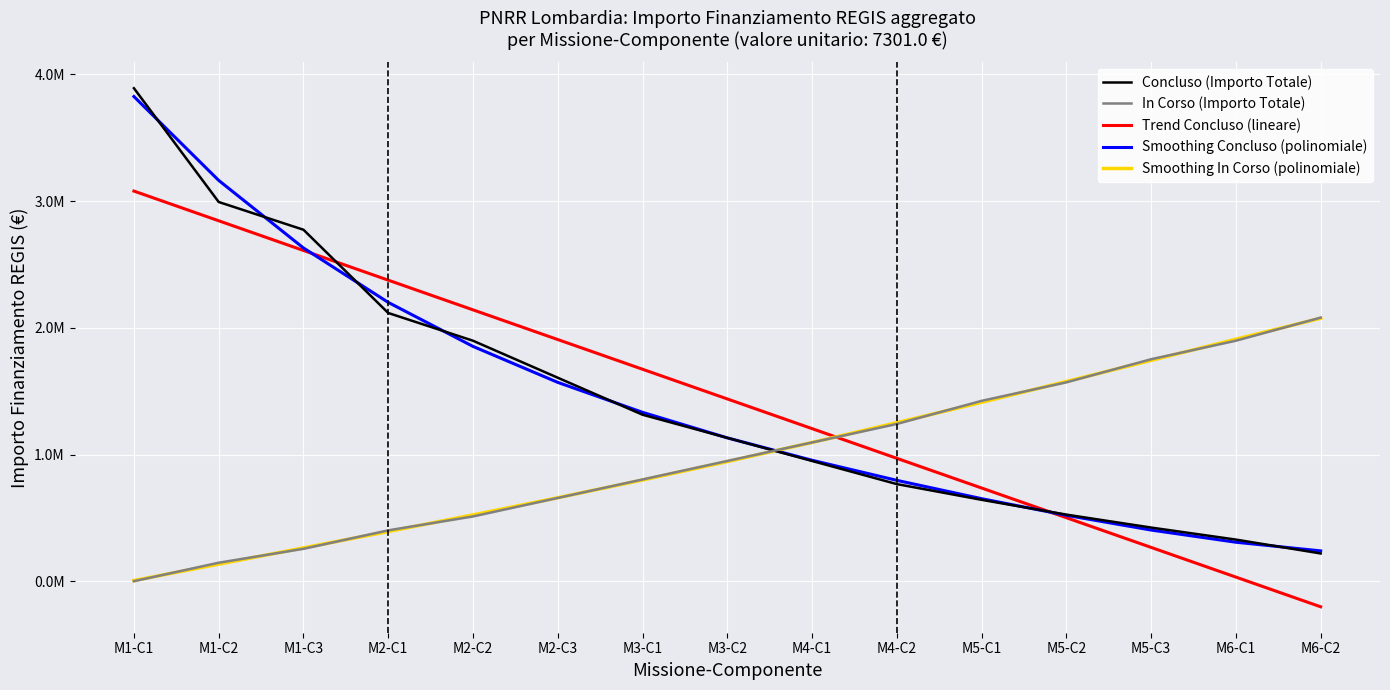

What position from the right is M3-C1?

9